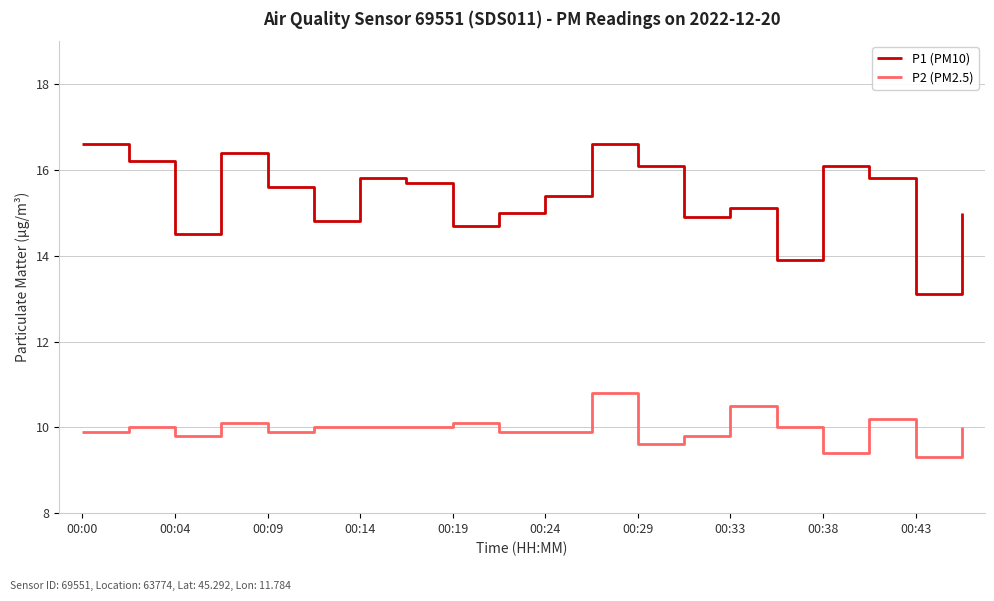

Which series has the largest range (max minus min)?

P1 (PM10)